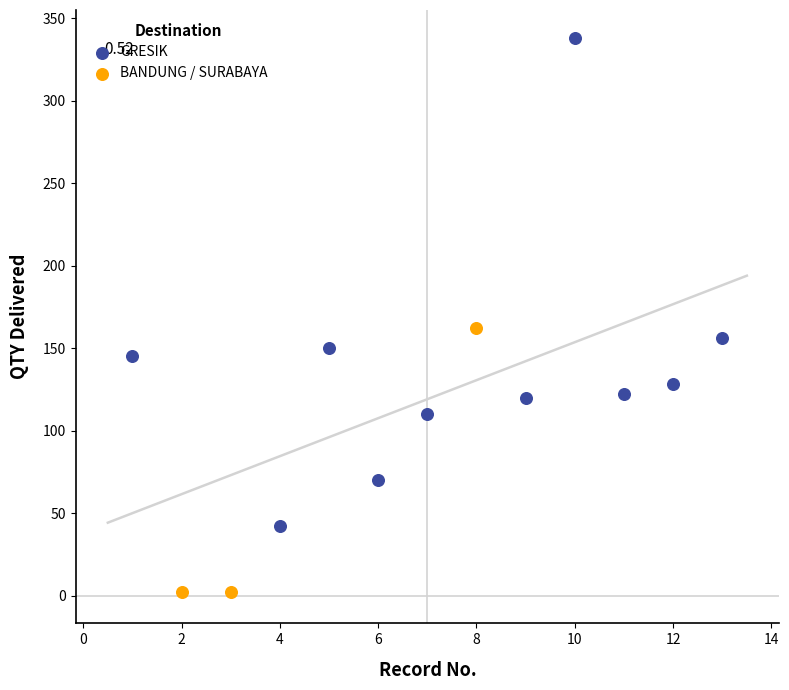

Which series contains the highest Y value?

GRESIK